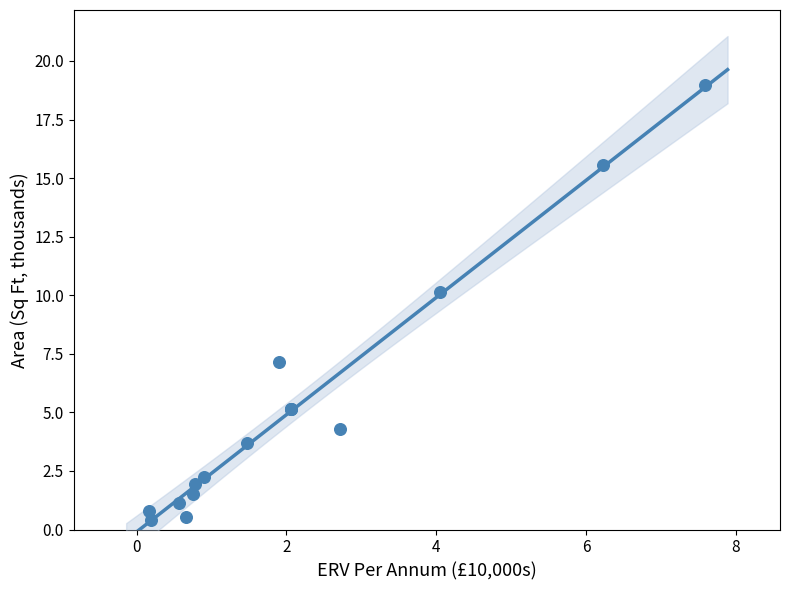

What Y value in the scatter plot is closest to 9?

10.1